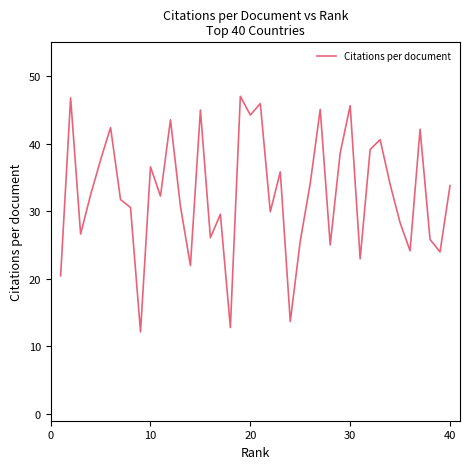

What is the difference between the maximum and minimum values?

34.9